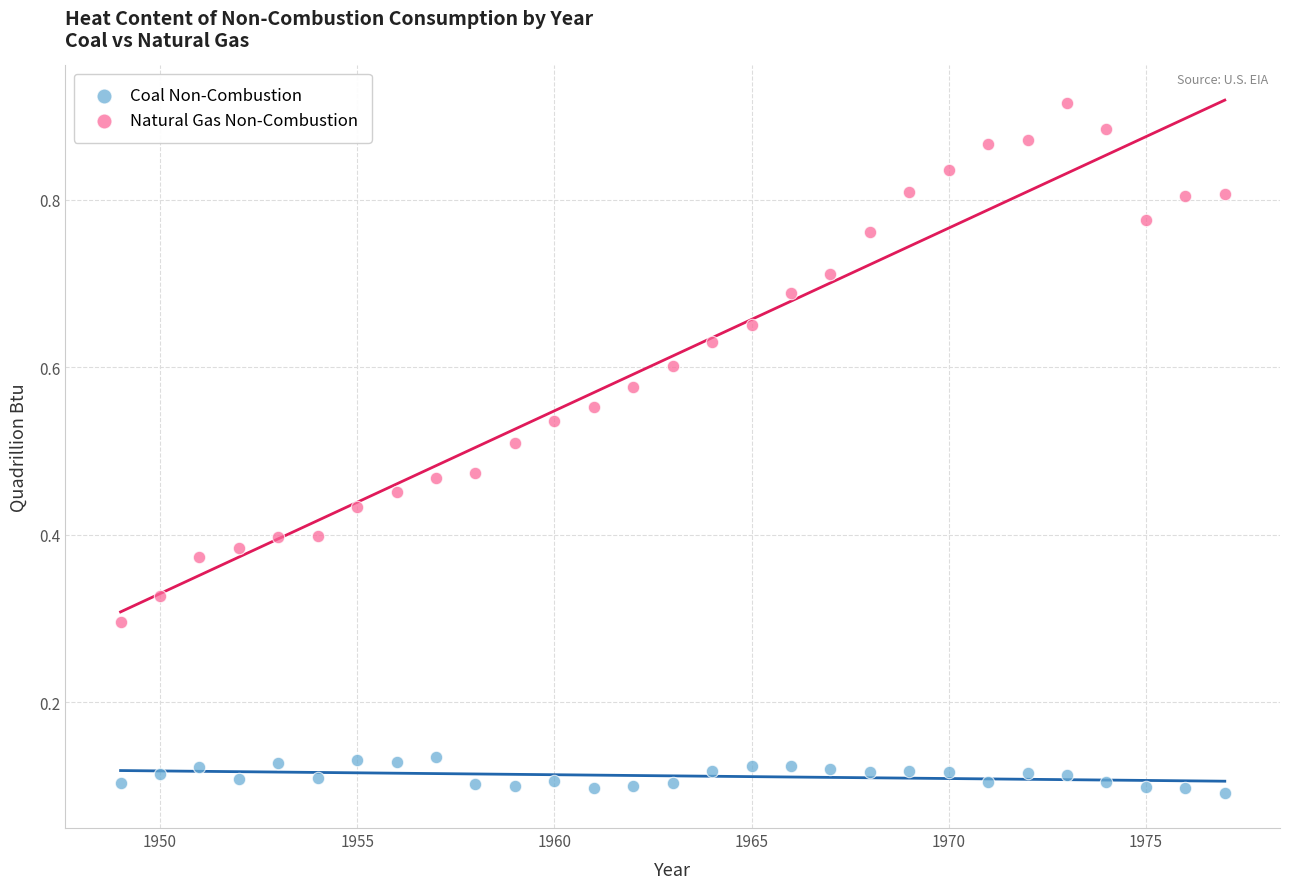

Which series contains the lowest Y value?

Coal Non-Combustion